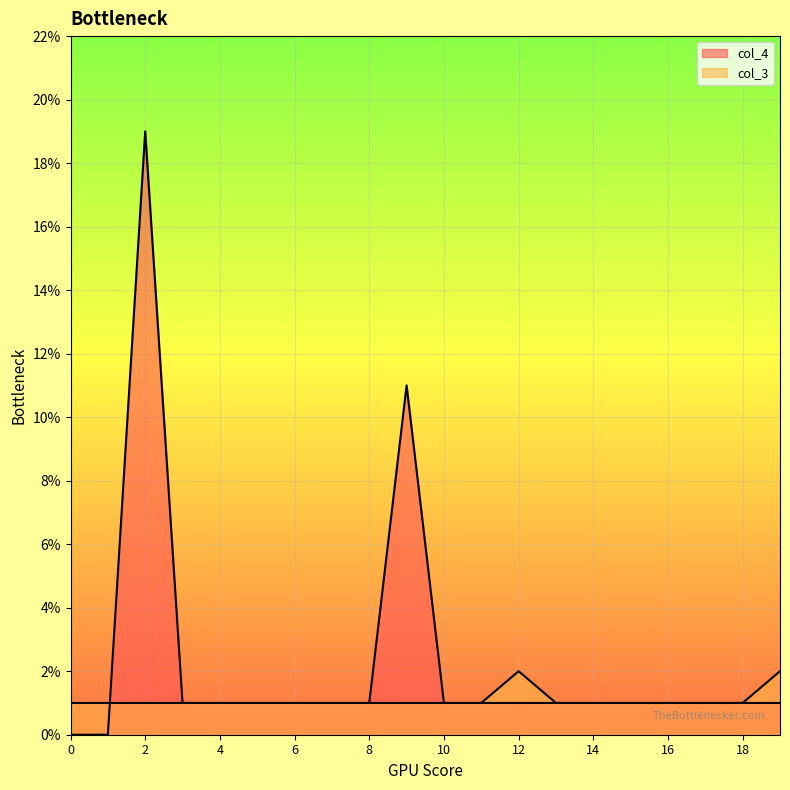

At how many categories does at least one series exceed 17?

1